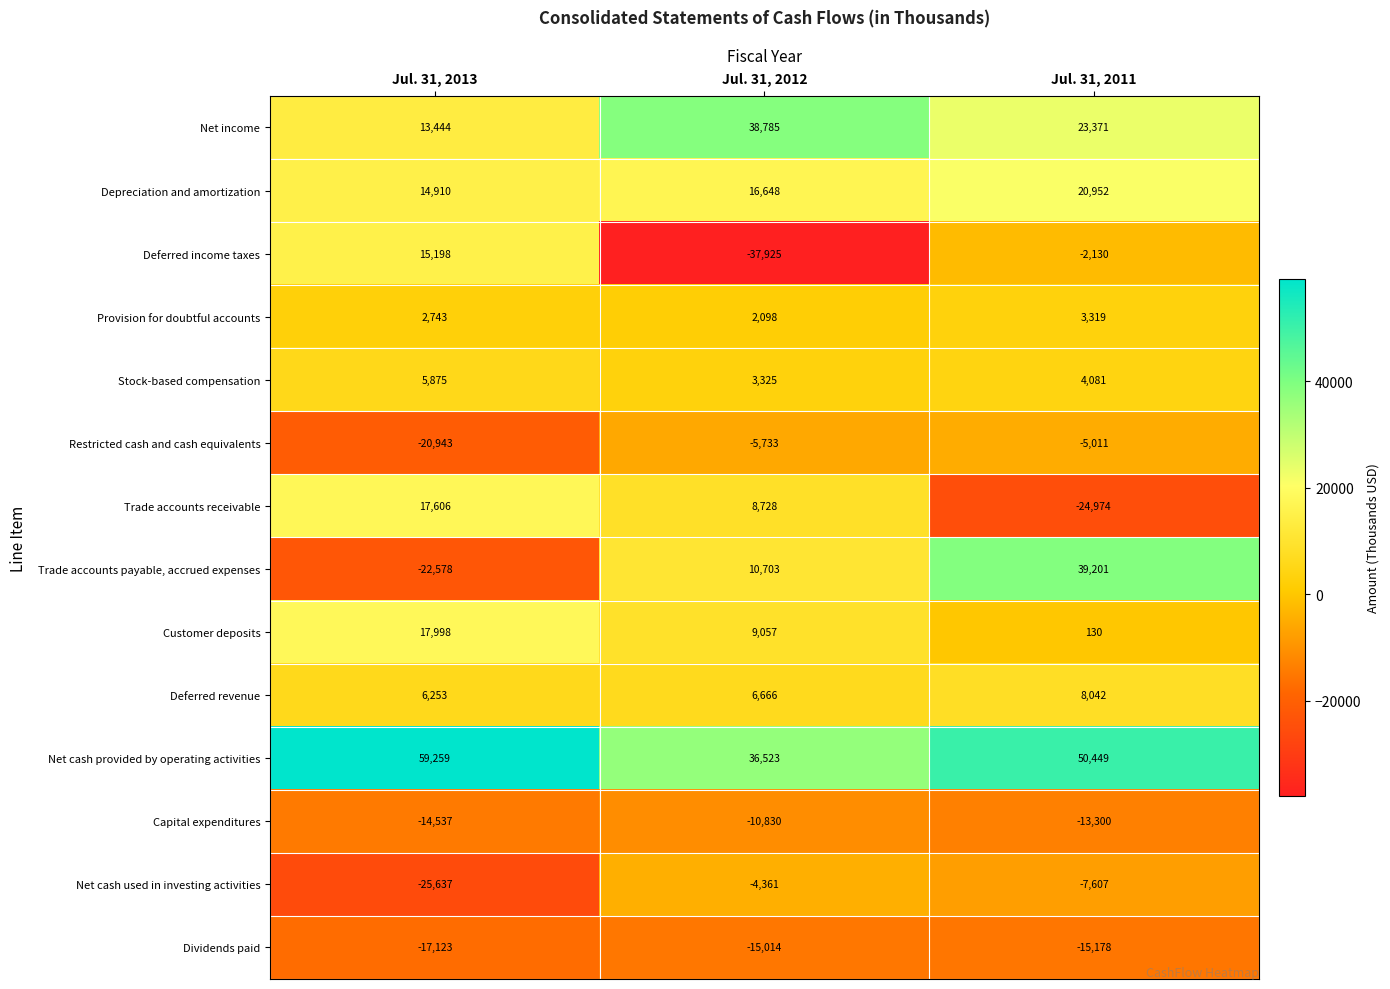

True or false: Trade accounts receivable has a value of -44205 at Jul. 31, 2011.

False